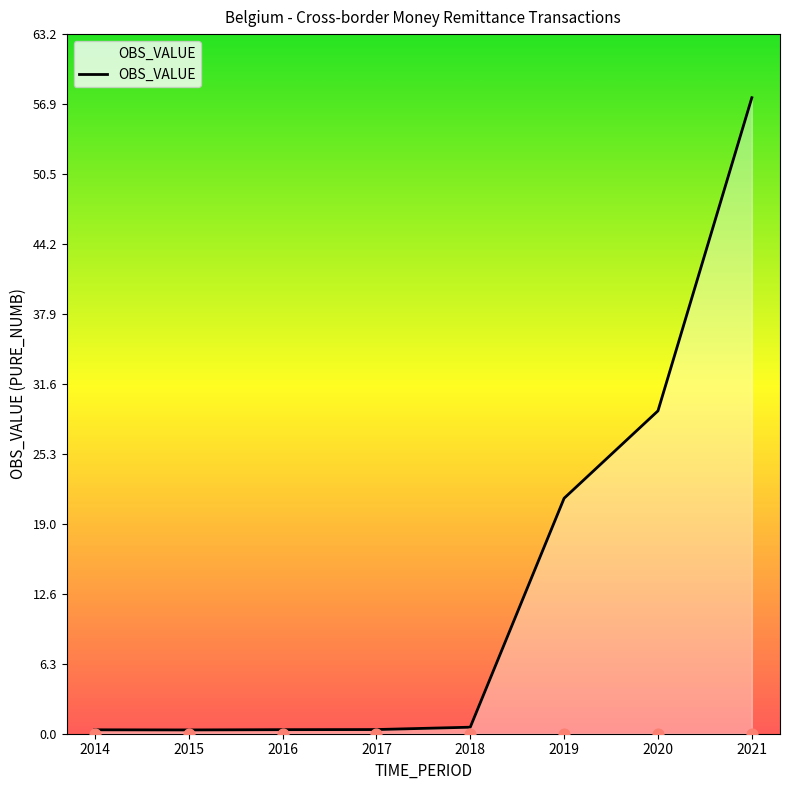

What is the change in value from 2016 to 2020?

+28.8